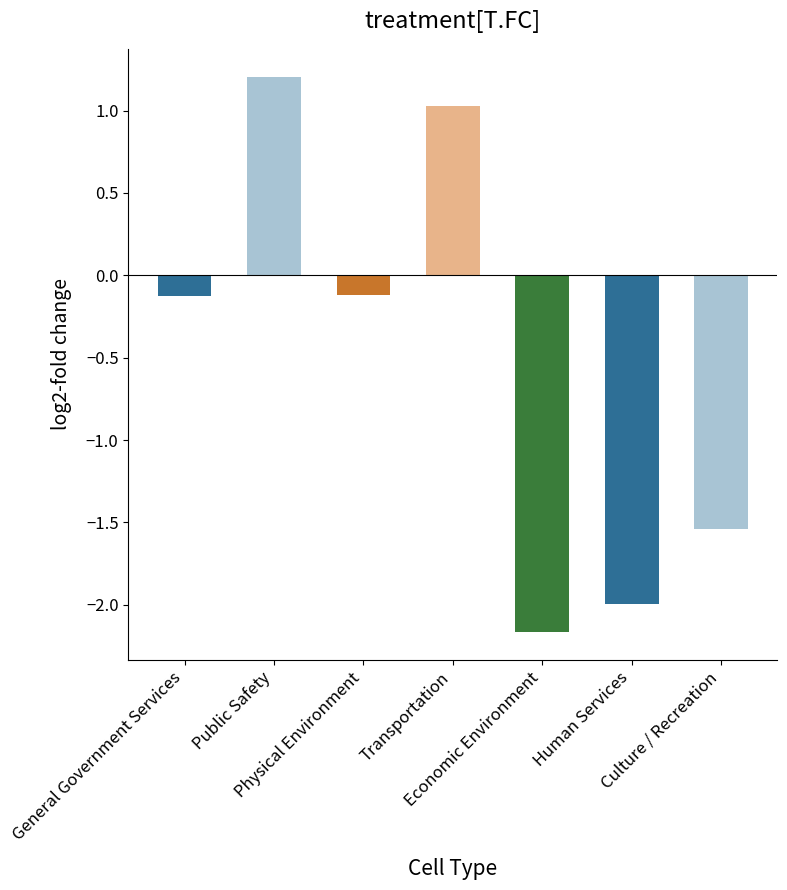

What is the average value?

-0.5